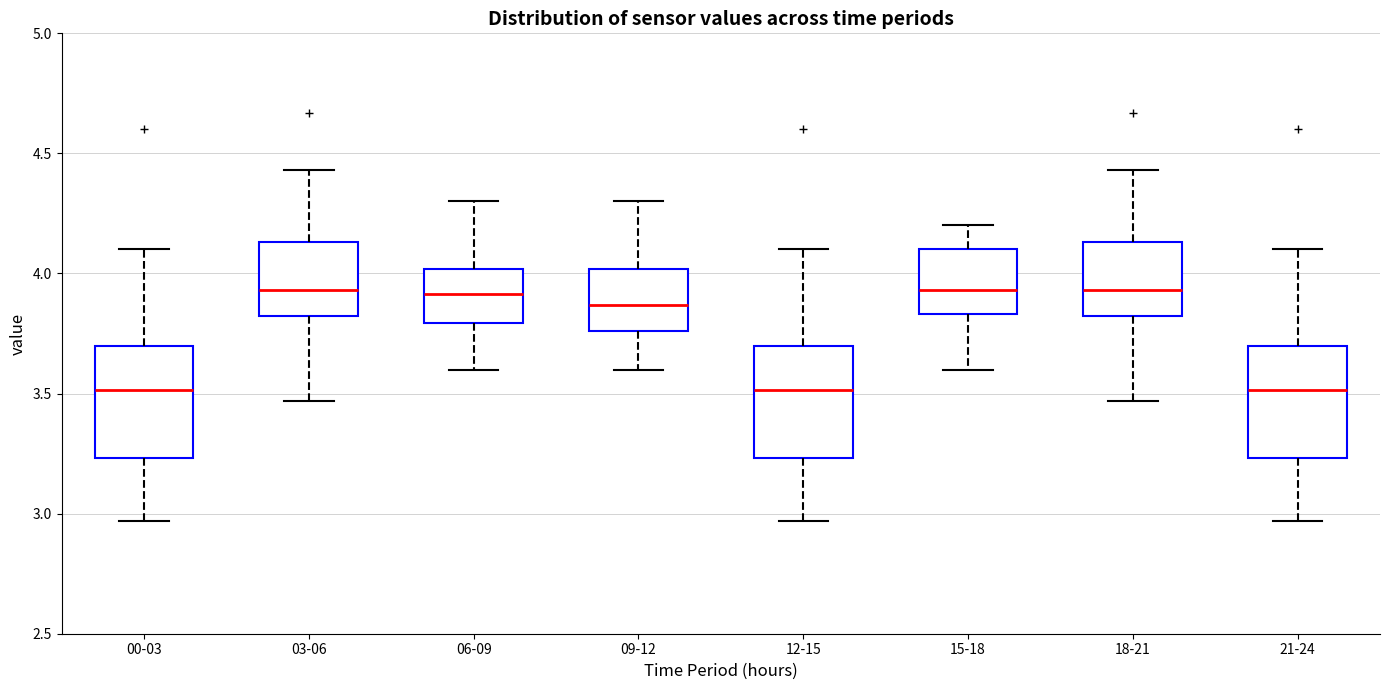

Where is the lower edge of the box for 21-24 on the y-axis? The values are not printed on the chart, so give them approximately, as read against the axis.

3.25